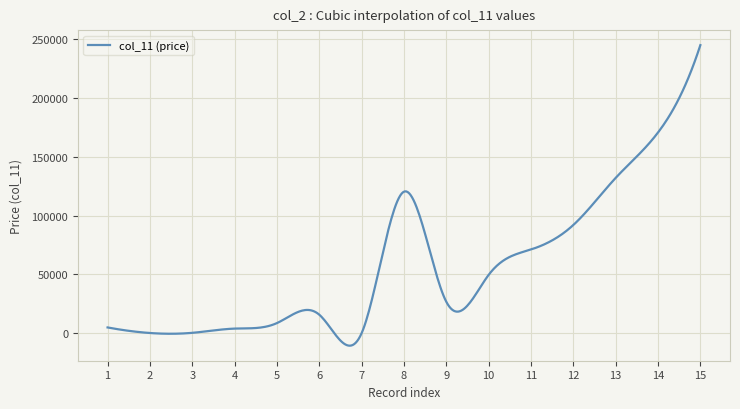

What is the difference between the maximum and minimum values?

255563.0